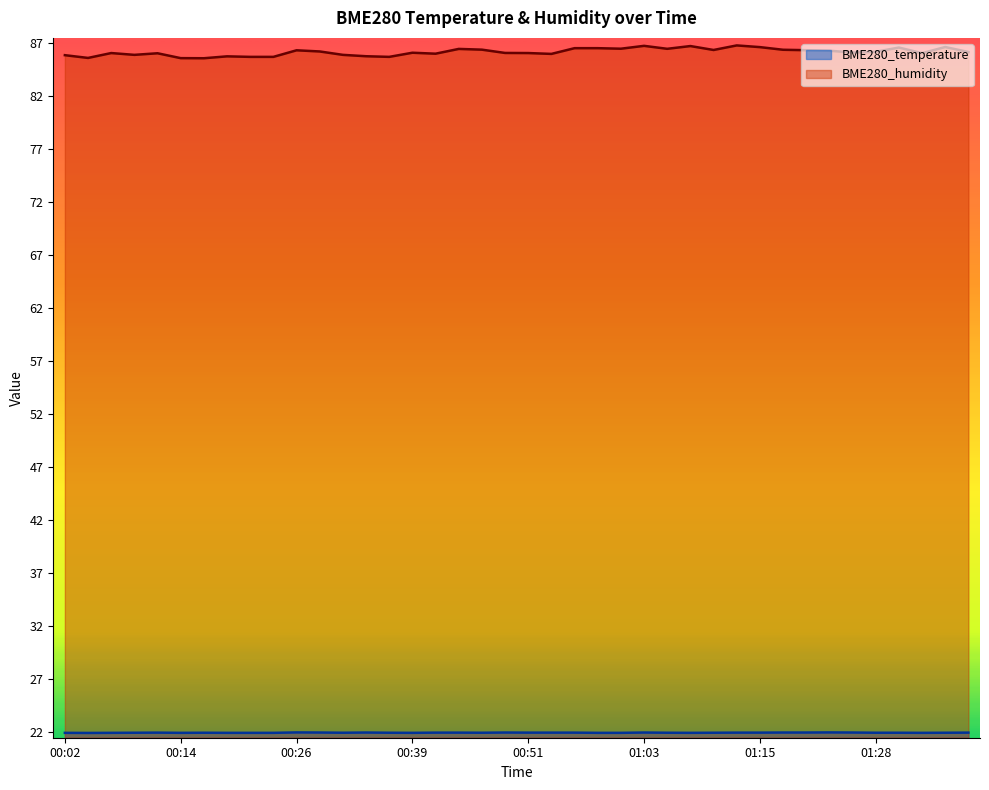

What is the smallest value displayed?

21.9